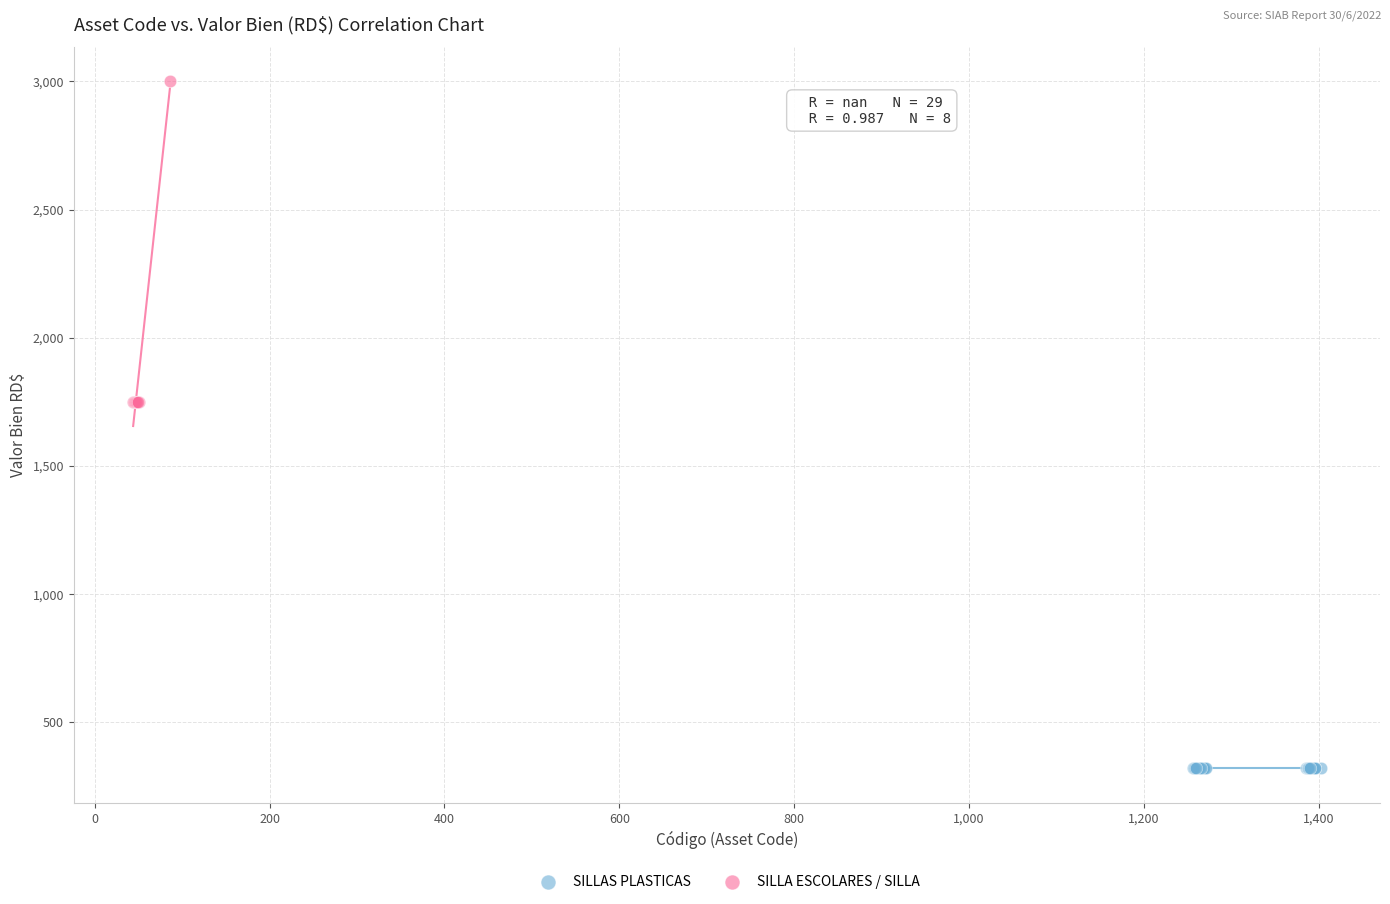

Which series contains the lowest Y value?

SILLAS PLASTICAS